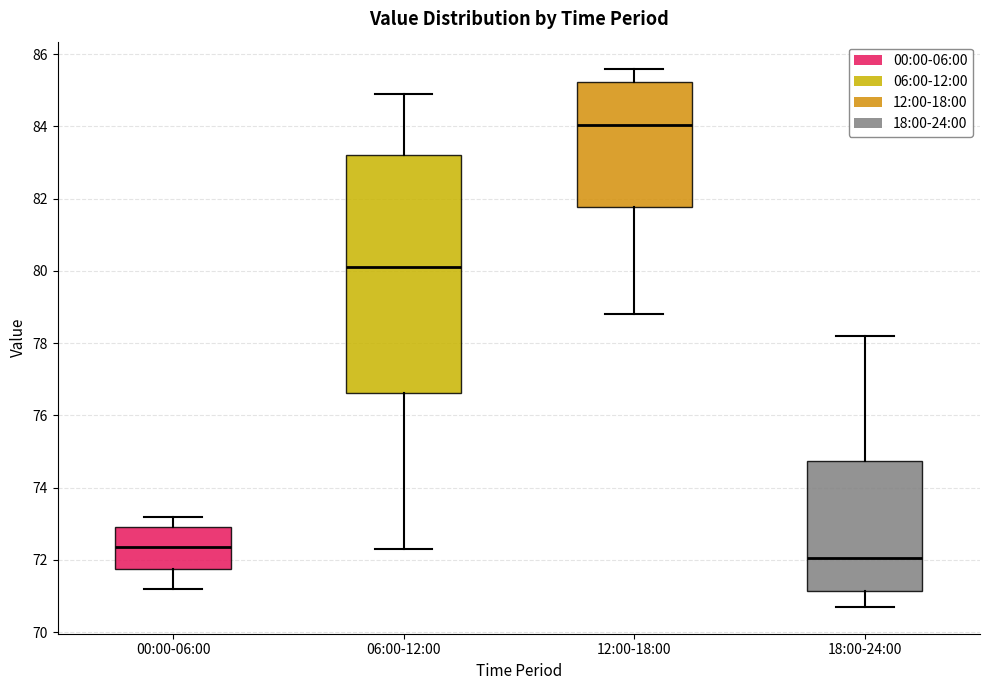

Which box's median line is the highest?

12:00-18:00